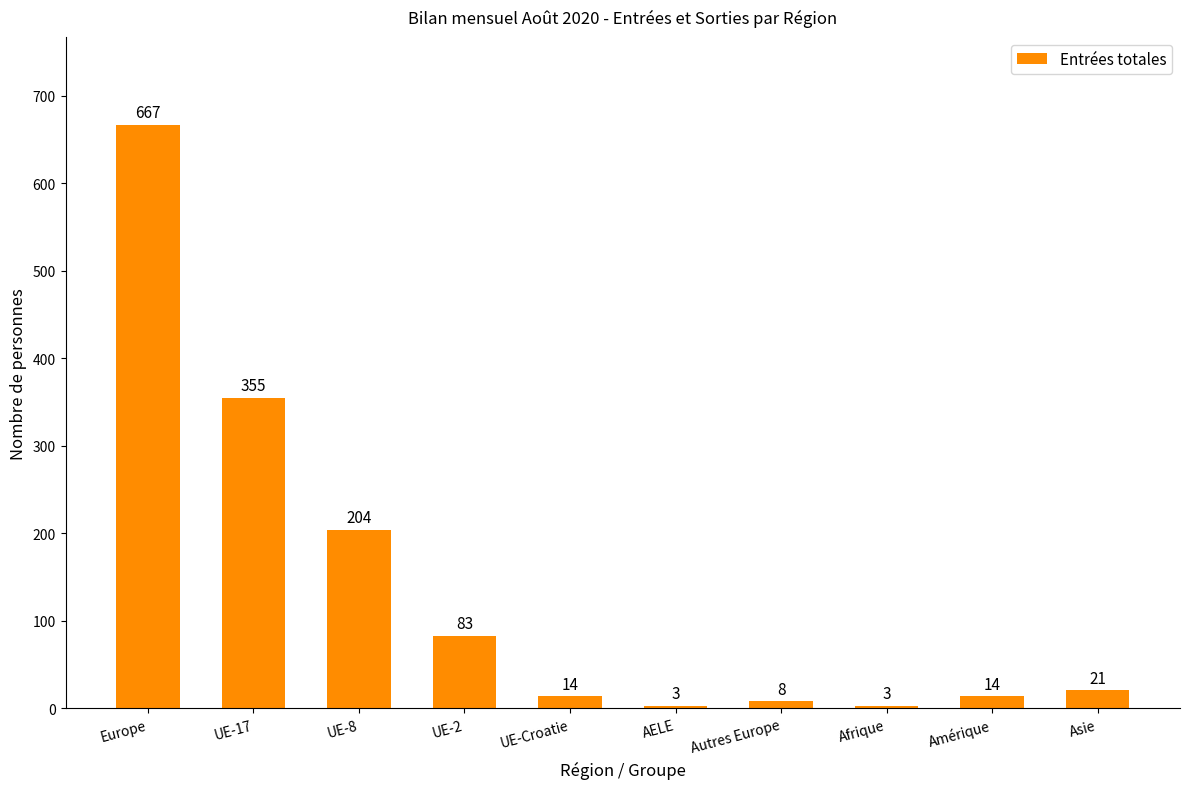

Does the chart contain stacked bars?

No